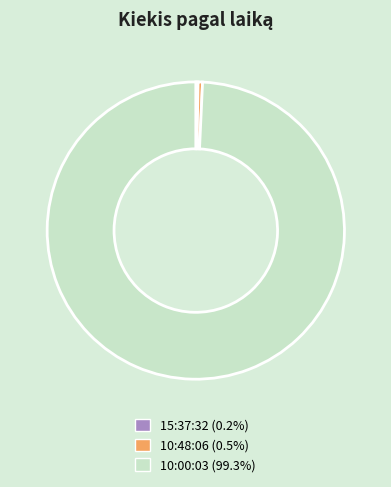

What is the ratio of the value at 10:00:03 (99.3%) to the value at 10:48:06 (0.5%)?

205.0